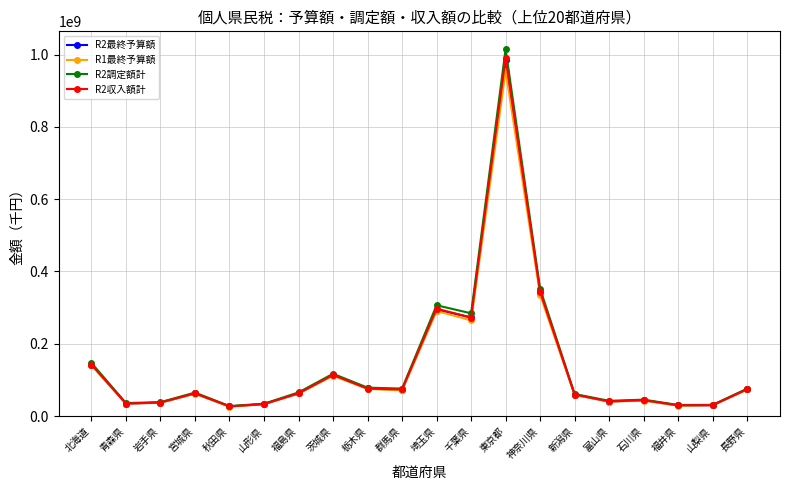

What is the greatest value displayed?

1015026328